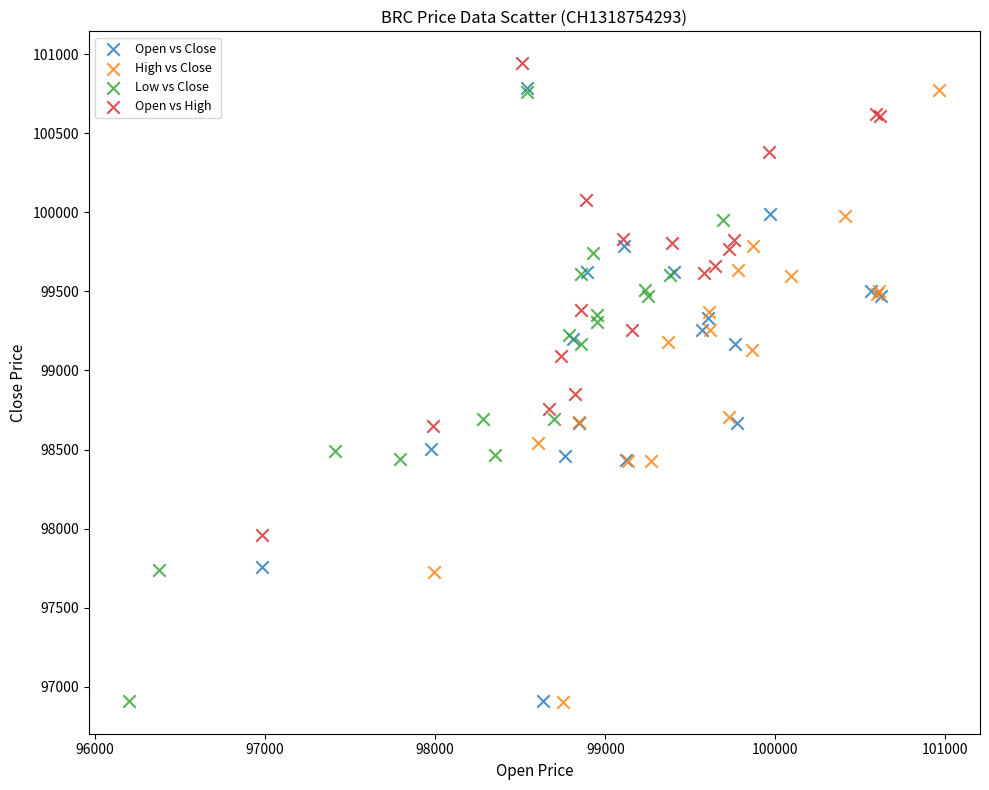

Which series has the largest Y range (max minus min)?

Open vs Close